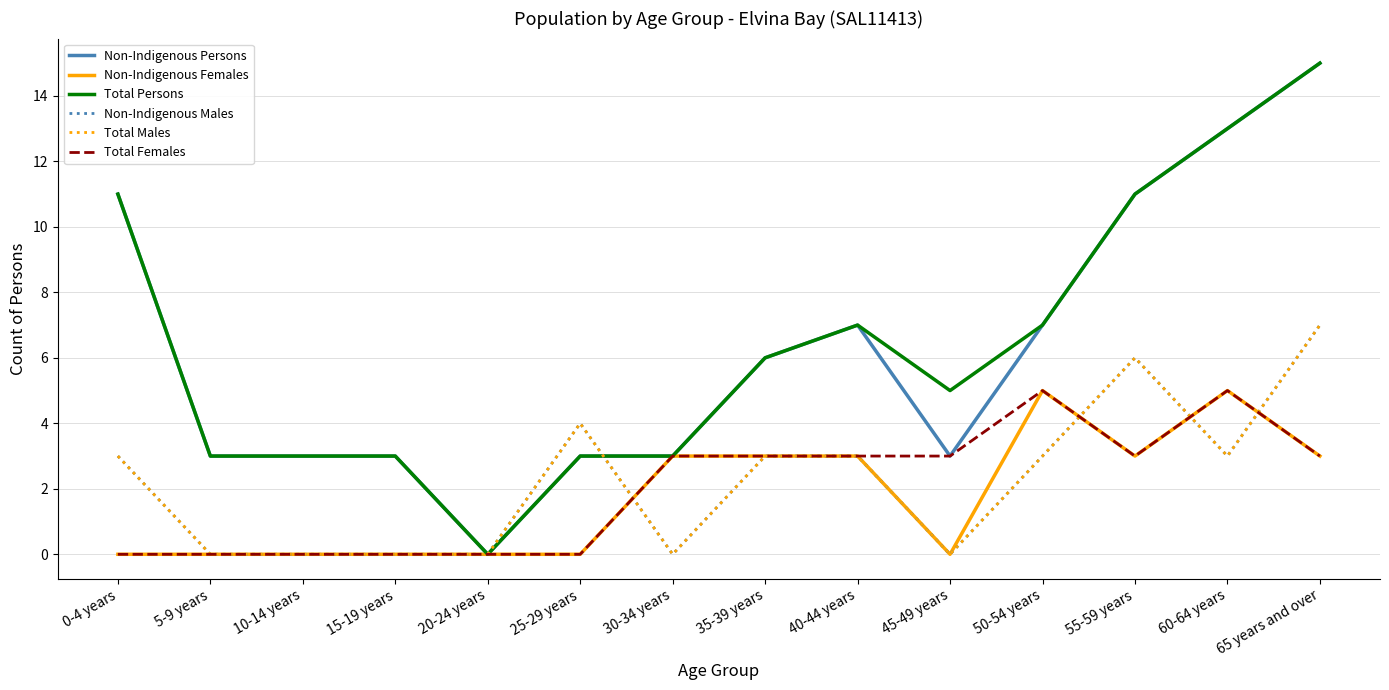

Does the chart have visible grid lines?

Yes